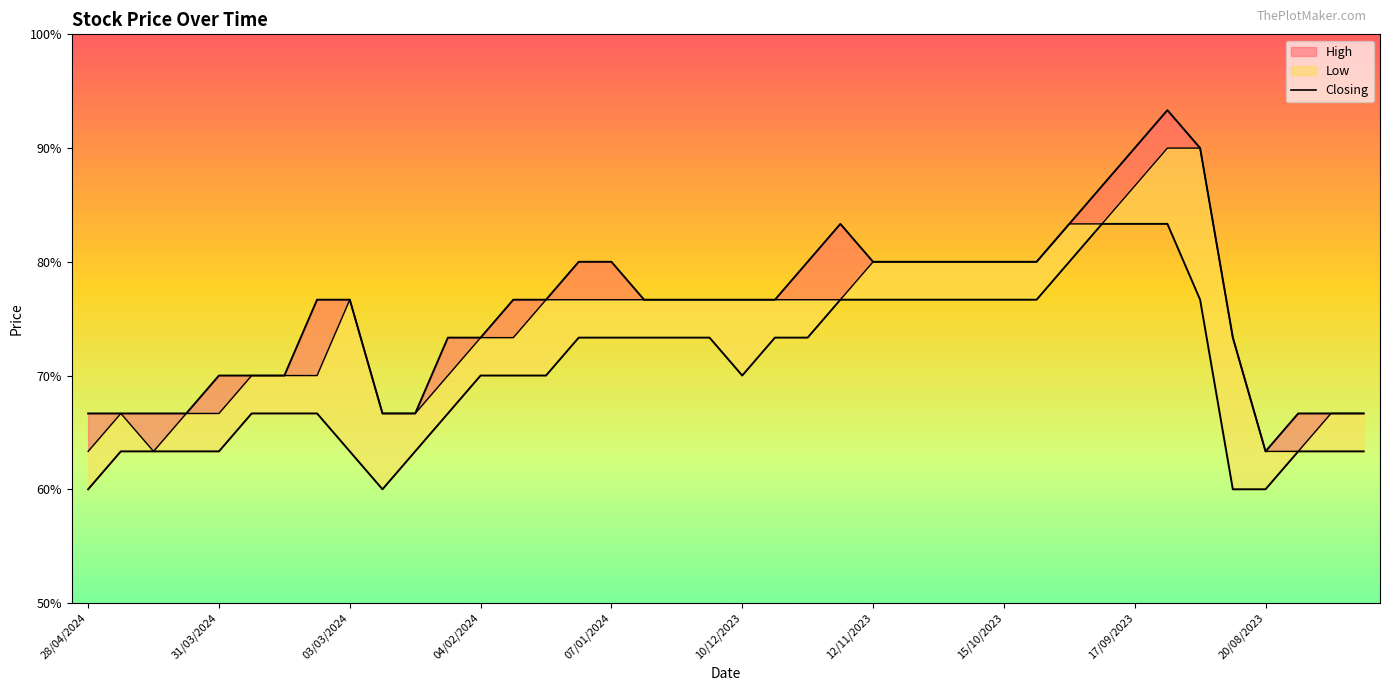

List the series in order of their overall mean, highest first.

High_line, Closing_line, Low_line